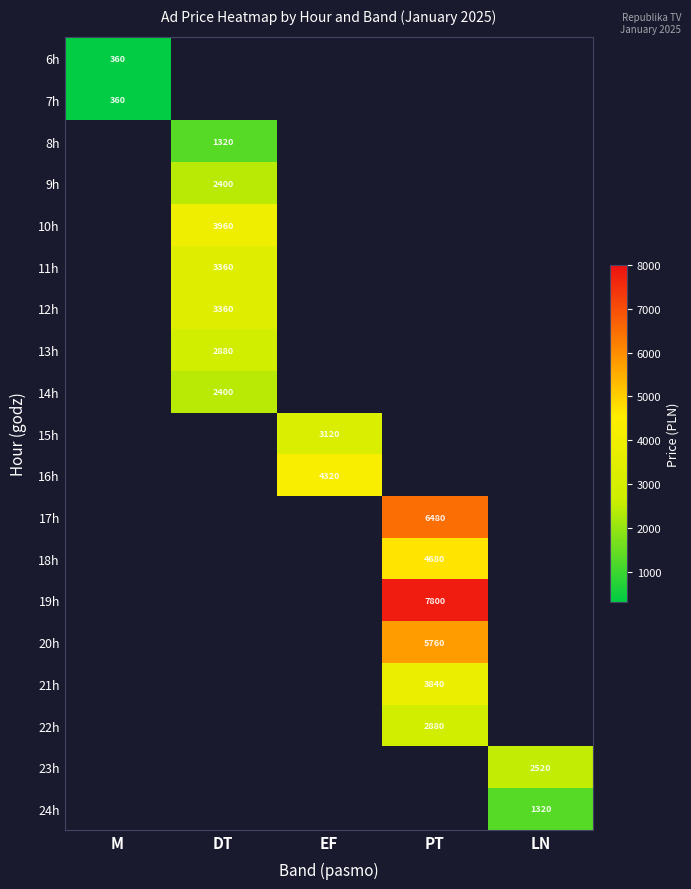

Is it true that 14h equals 691 at DT?

False